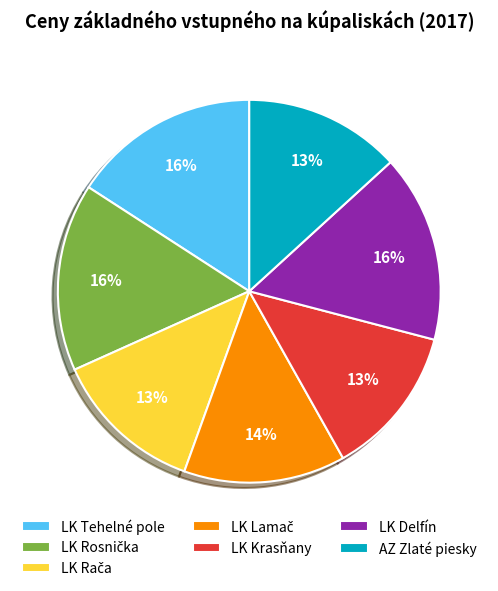

The LK Tehelné pole slice represents 7% of the pie. True or false?

False